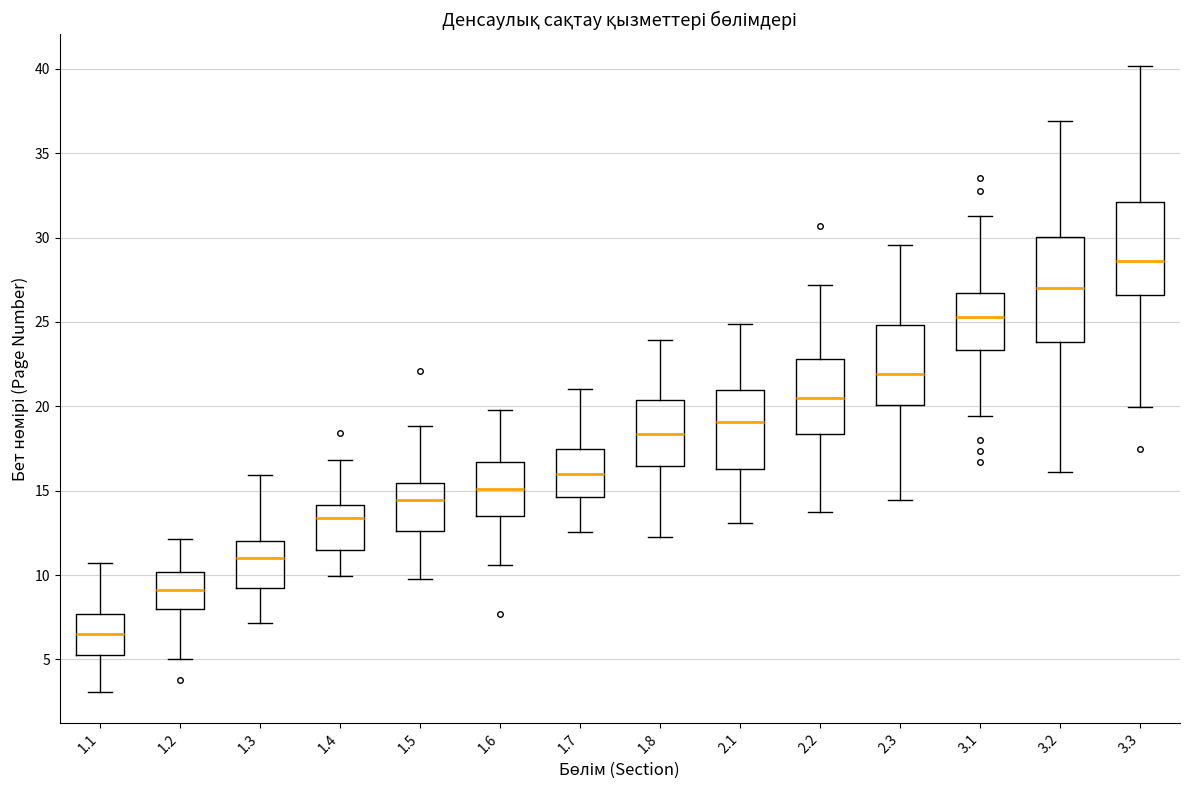

Where does the upper whisker of the box at x = 1.6 end on the y-axis? The values are not printed on the chart, so give them approximately, as read against the axis.

20.0